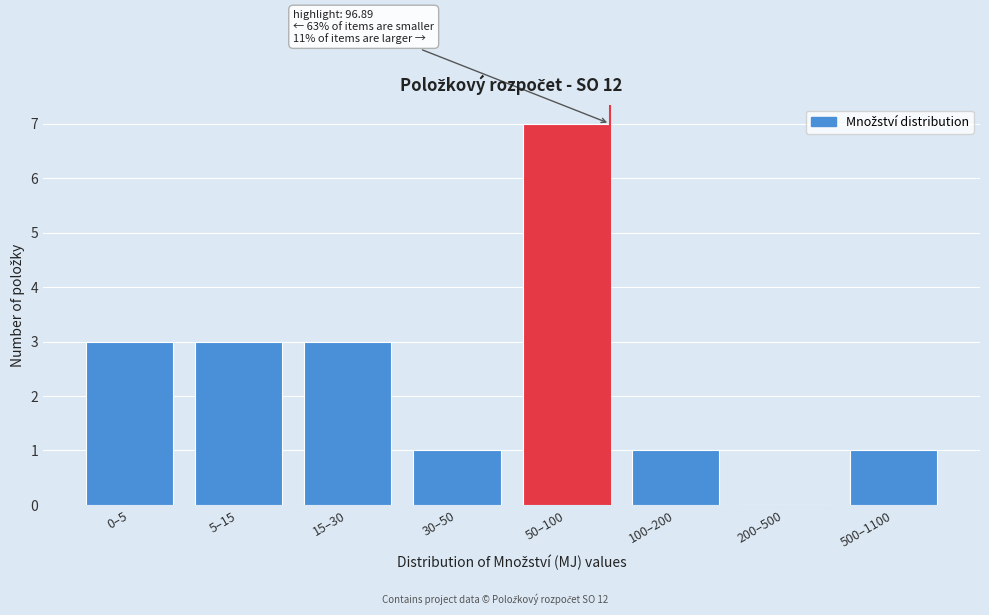

Reading left to right, list all the values displayed in this chart.

0–5=3	5–15=3	15–30=3	30–50=1	50–100=7	100–200=1	200–500=0	500–1100=1